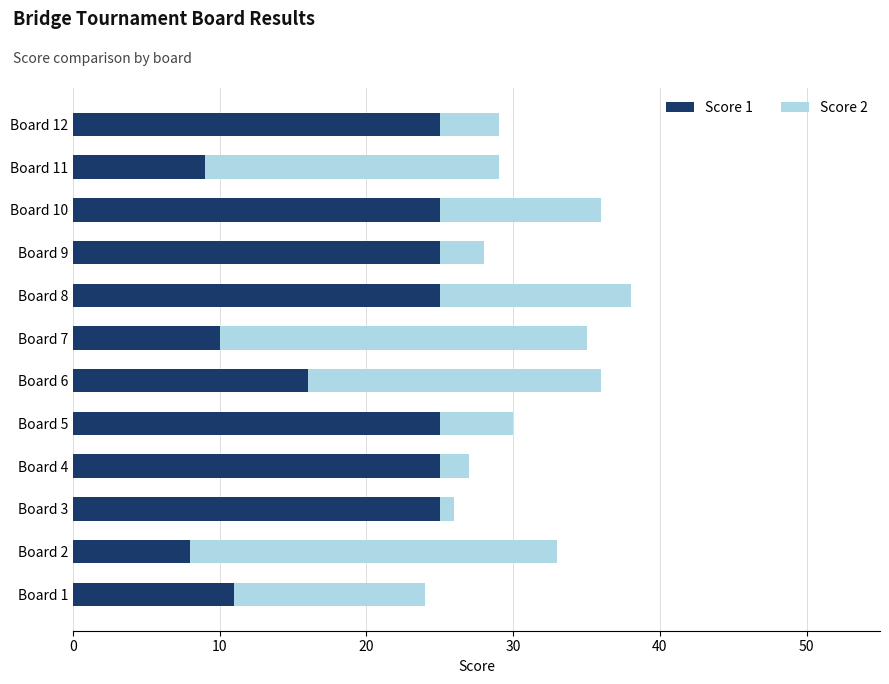

Is it true that Score 1 equals 35 at Board 12?

False